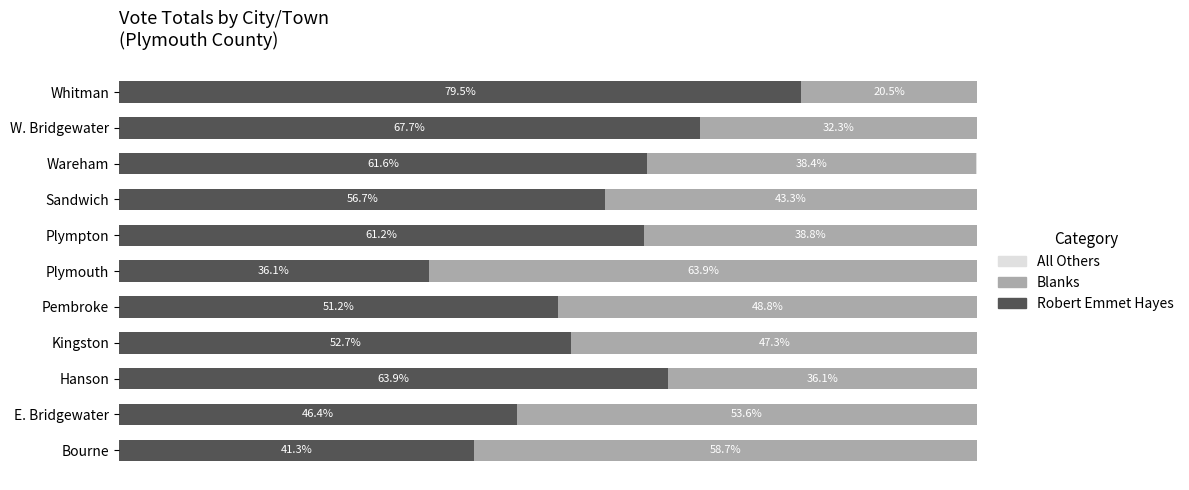

Which category has the highest value in the Robert Emmet Hayes series?

Whitman